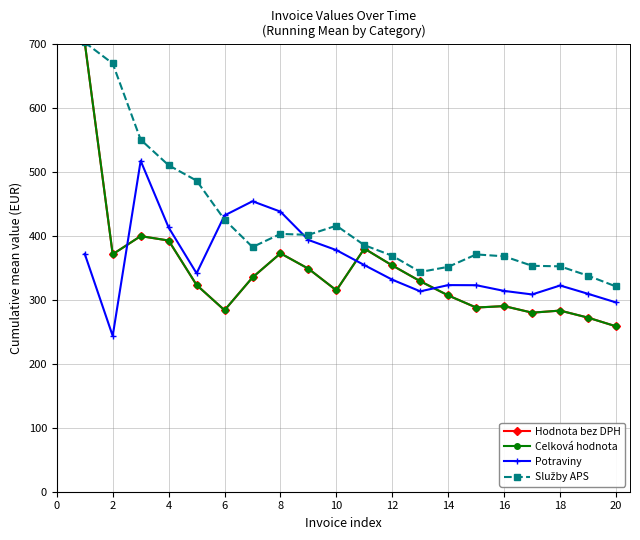

Is this an area chart (filled region under the line)?

No